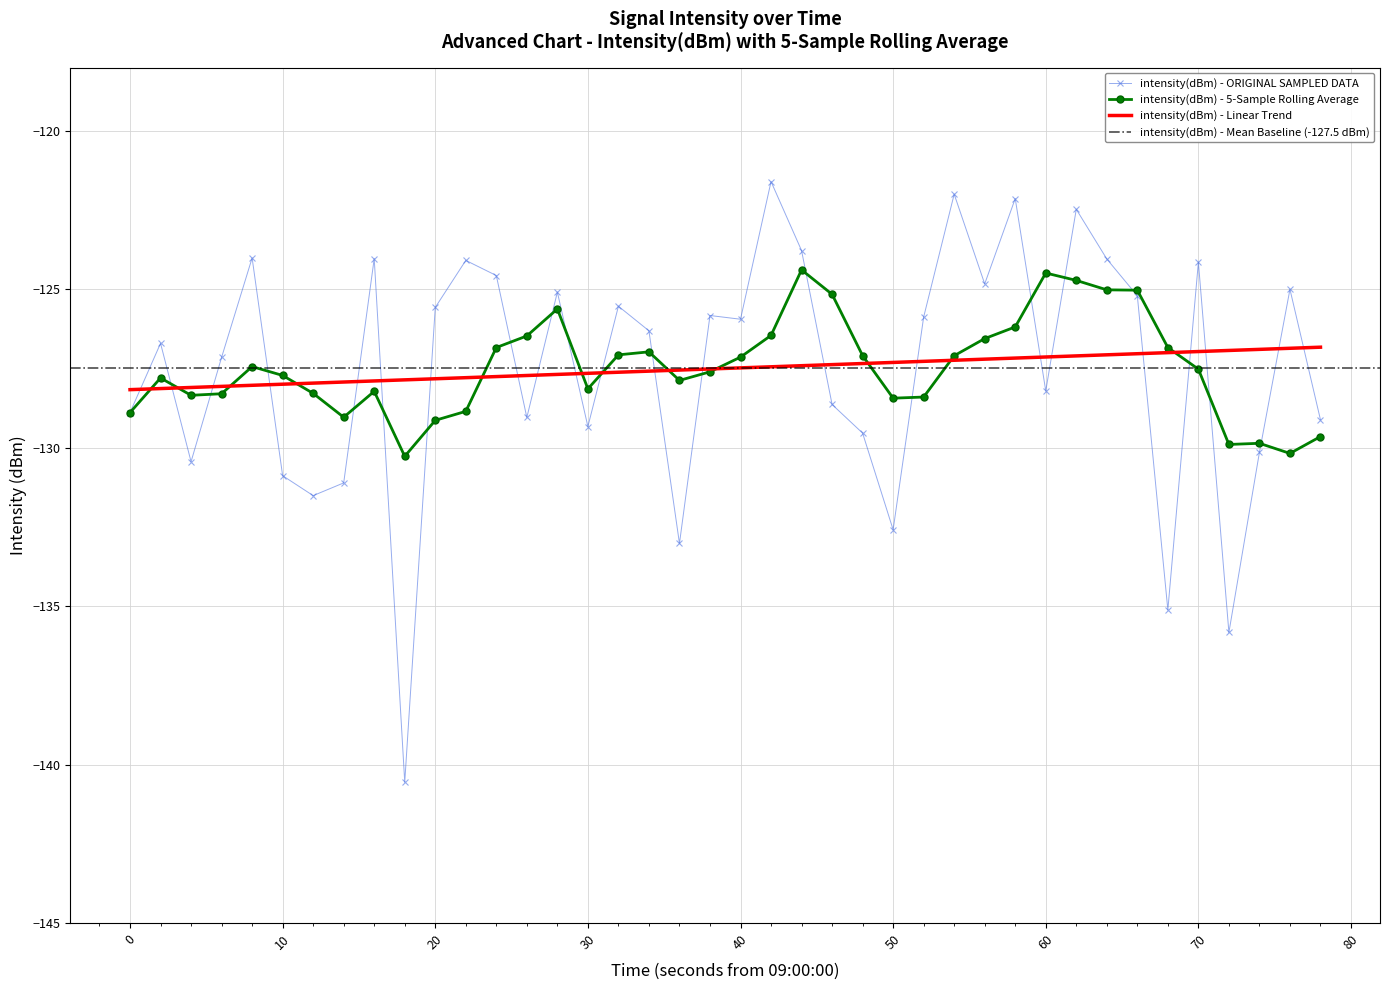

The value of intensity(dBm) - Linear Trend at 0 is -128.2. True or false?

True